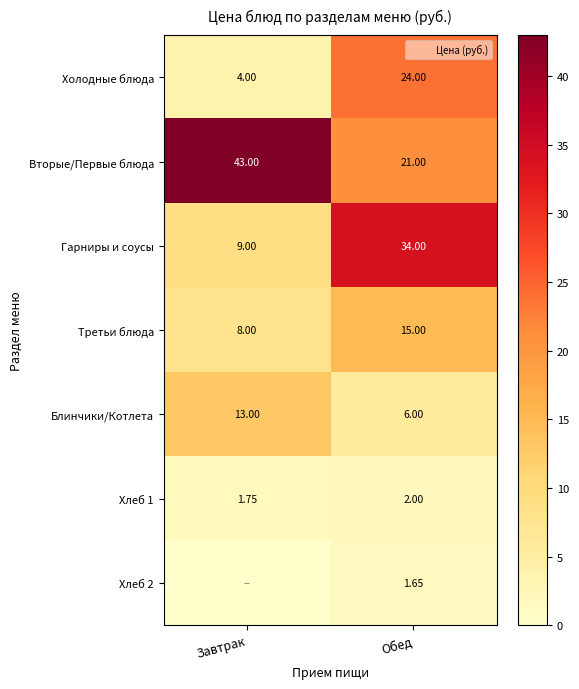

Rank the series by their maximum value, from lowest to highest.

Хлеб 2, Хлеб 1, Блинчики/Котлета, Третьи блюда, Холодные блюда, Гарниры и соусы, Вторые/Первые блюда